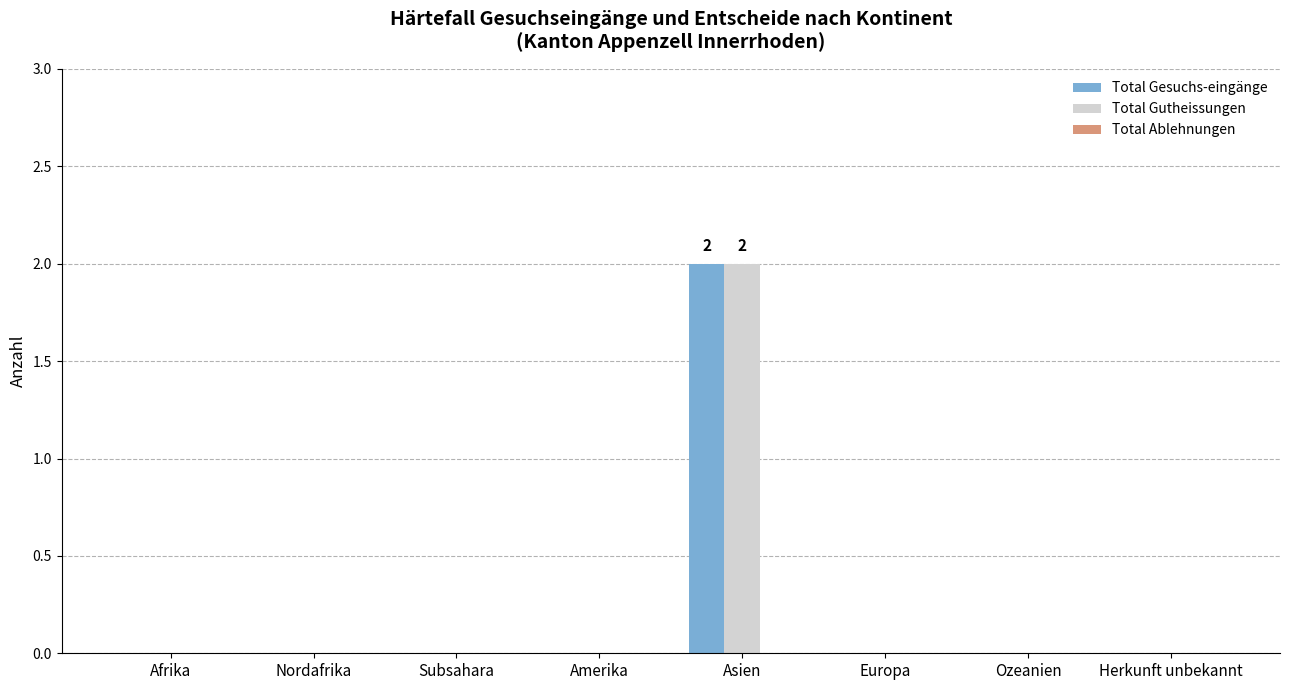

Is it true that Total Gutheissungen equals -1 at Subsahara?

False